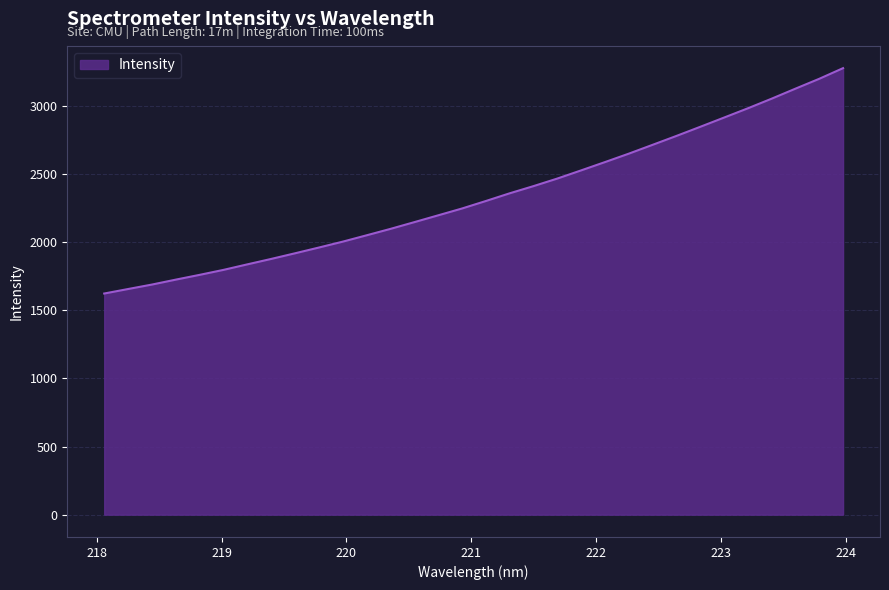

What is the minimum value shown in the chart?

1622.5